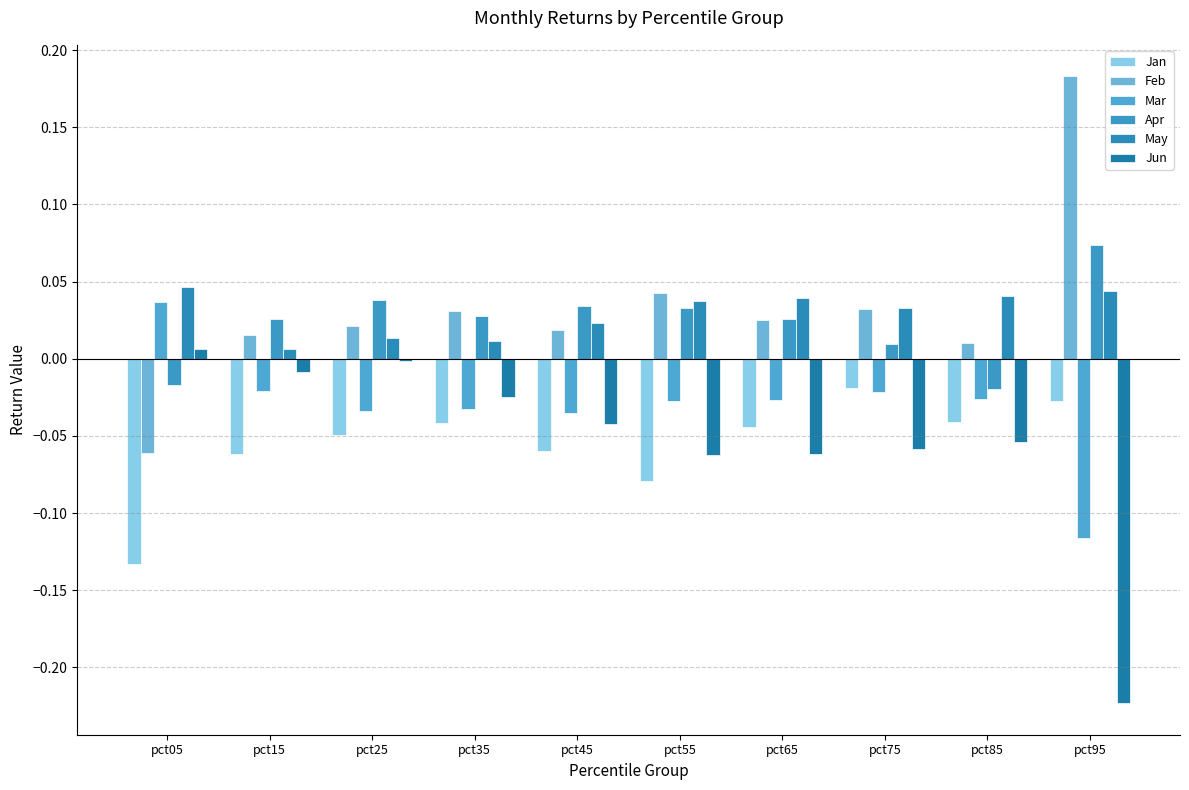

At how many categories does at least one series exceed 0?

10